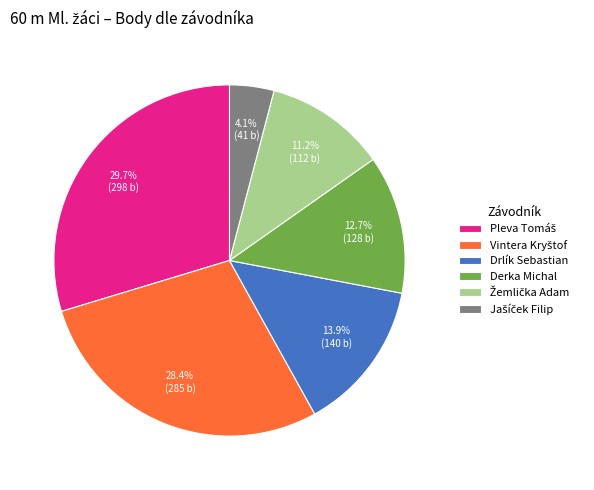

How many slices are in this pie chart?

6